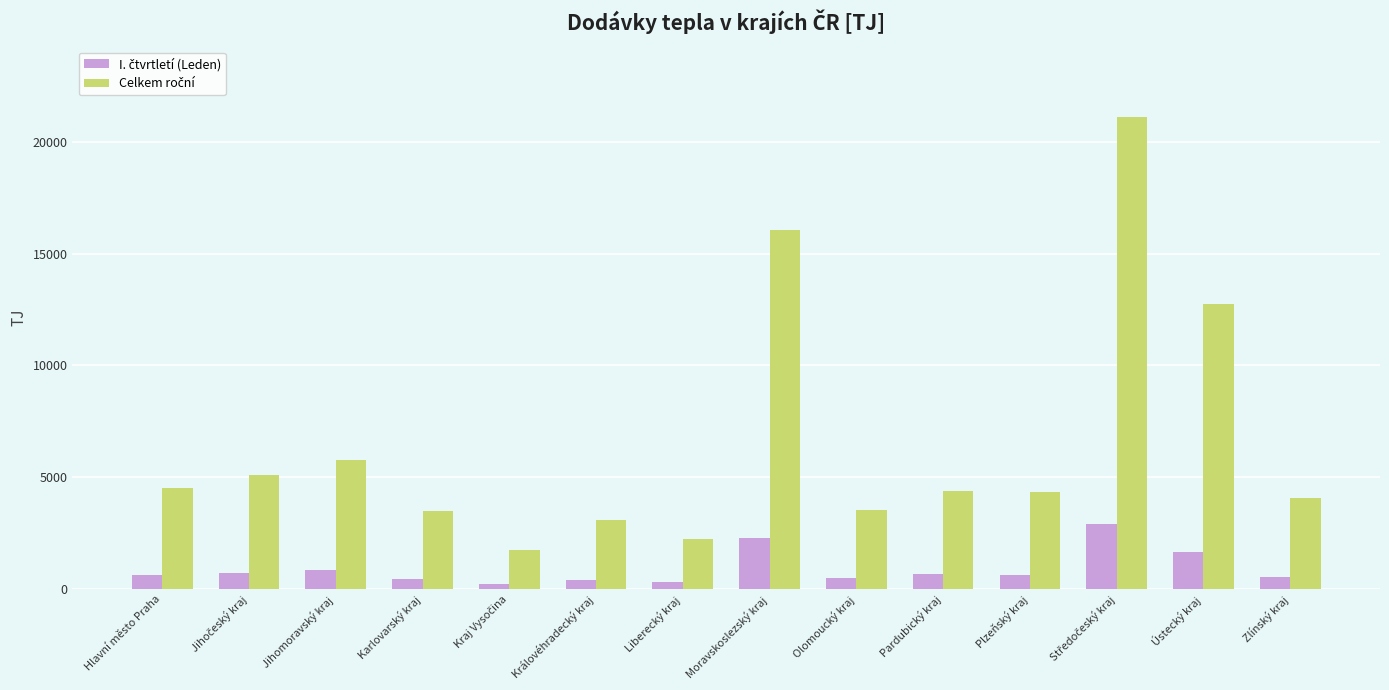

At how many categories does at least one series exceed 8637?

3